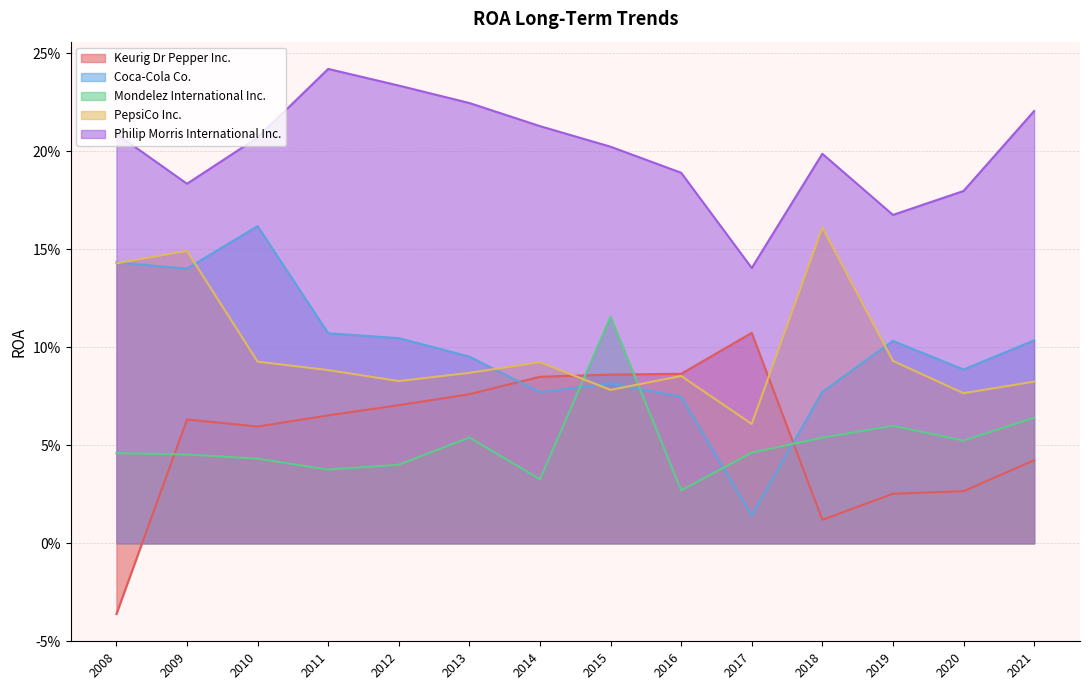

What are all the series names shown in the legend?

Keurig Dr Pepper Inc., Coca-Cola Co., Mondelez International Inc., PepsiCo Inc., Philip Morris International Inc.